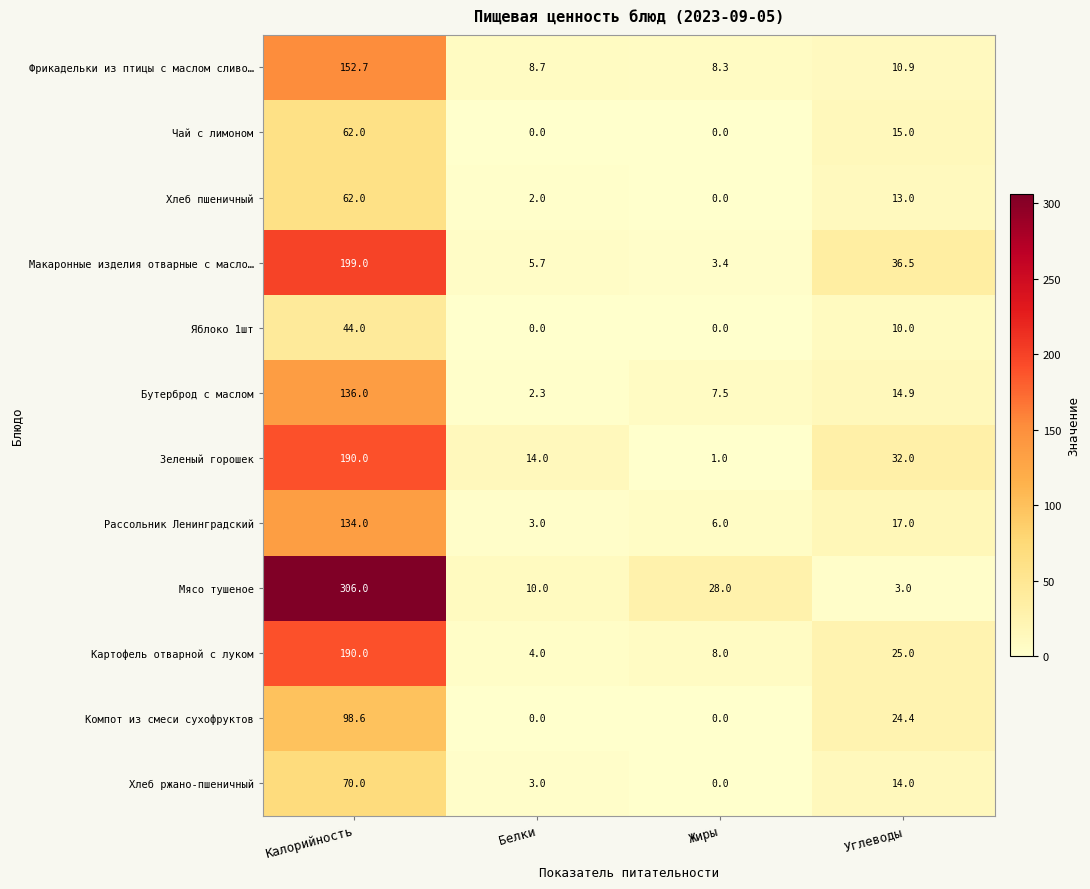

Count the number of categories in the chart.

4